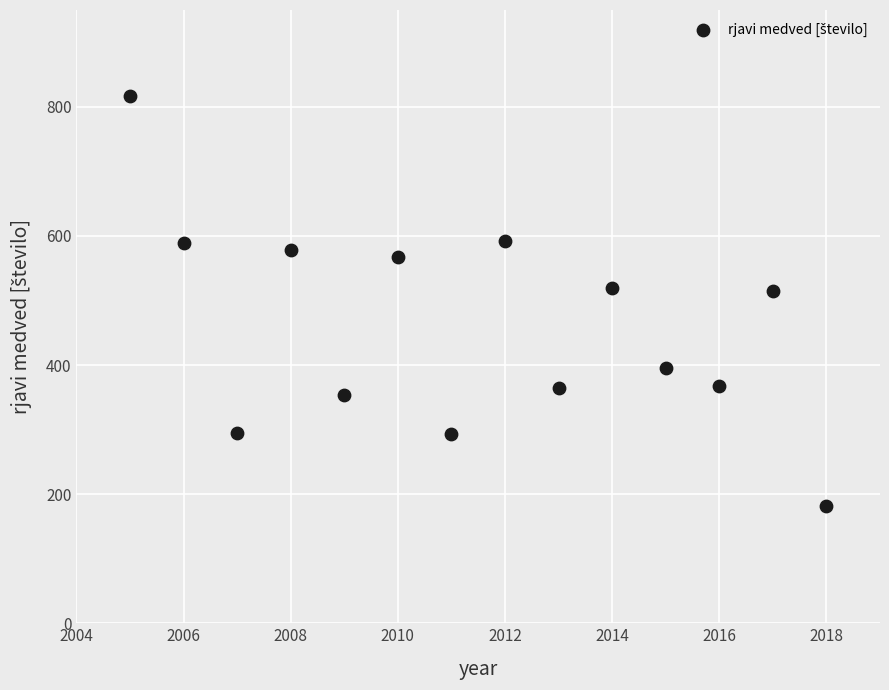

What is the range of Y values (max minus min)?

635